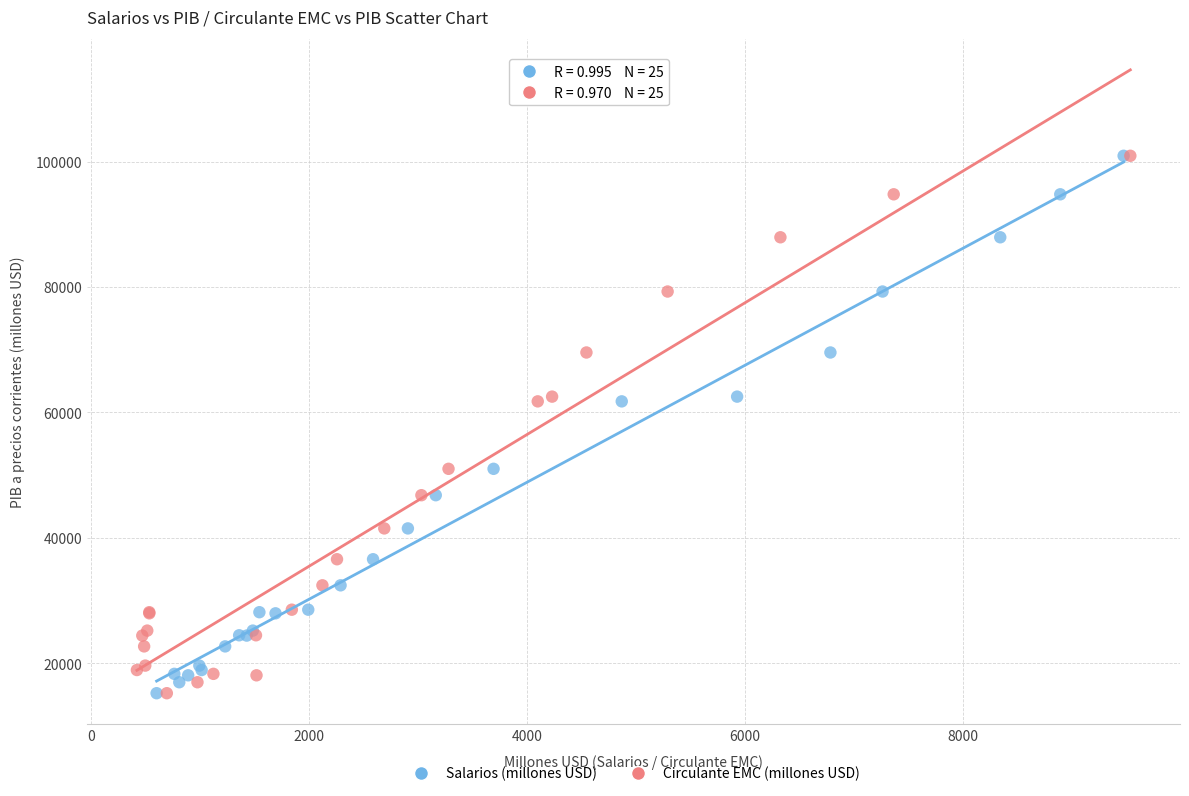

What are all the series names shown in the legend?

Salarios (millones USD), Circulante EMC (millones USD)